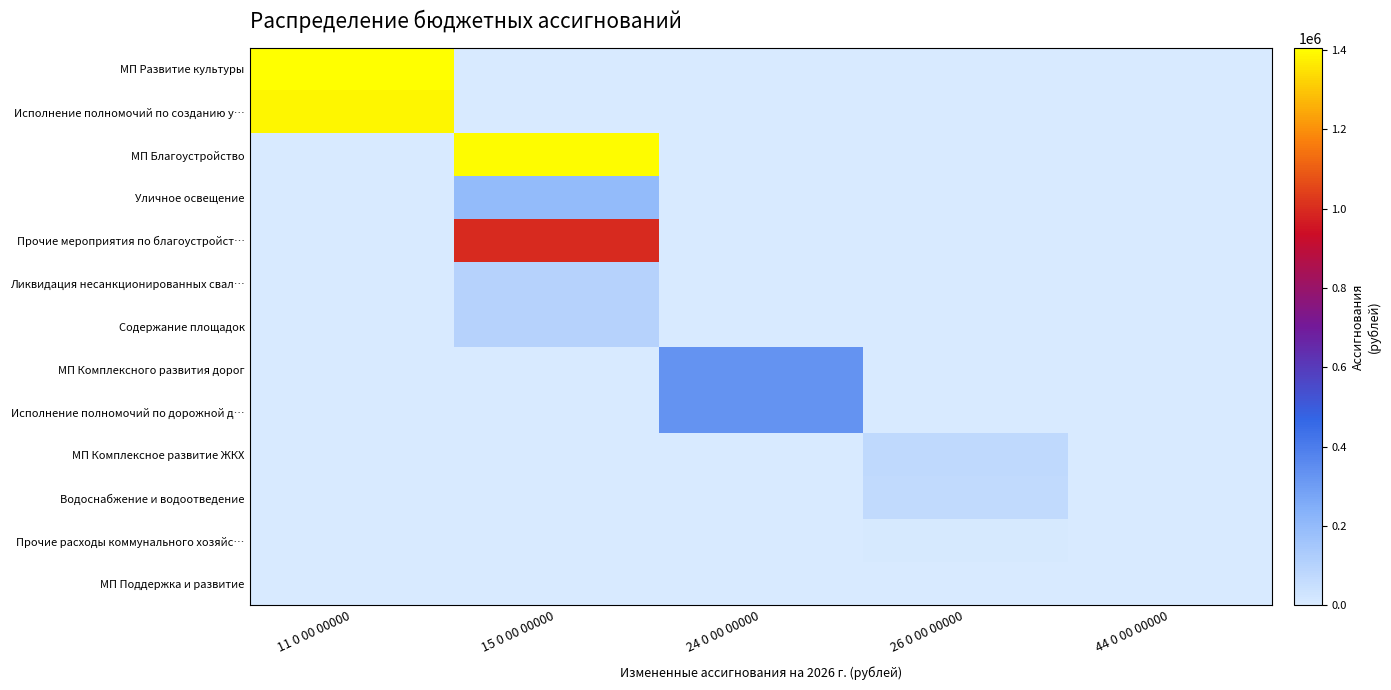

Which series has the largest total across all categories?

МП Развитие культуры